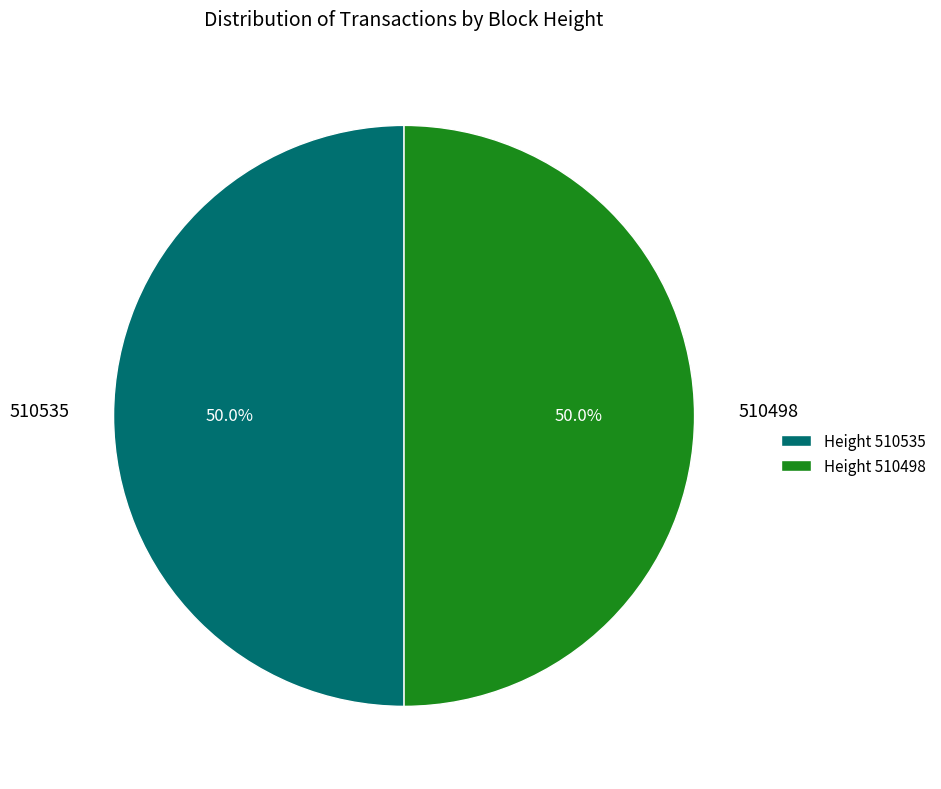

What percentage do Height 510498 and Height 510535 together represent?

100.0%